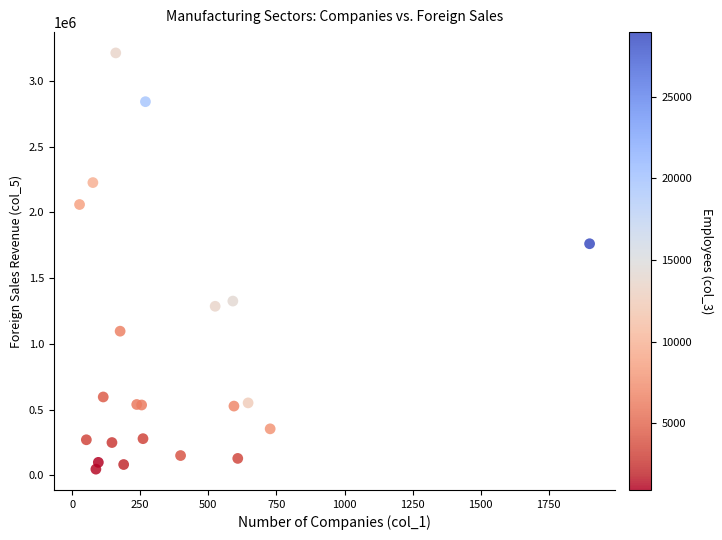

What Y value in the scatter plot is closest to 1629737?

1761347.4